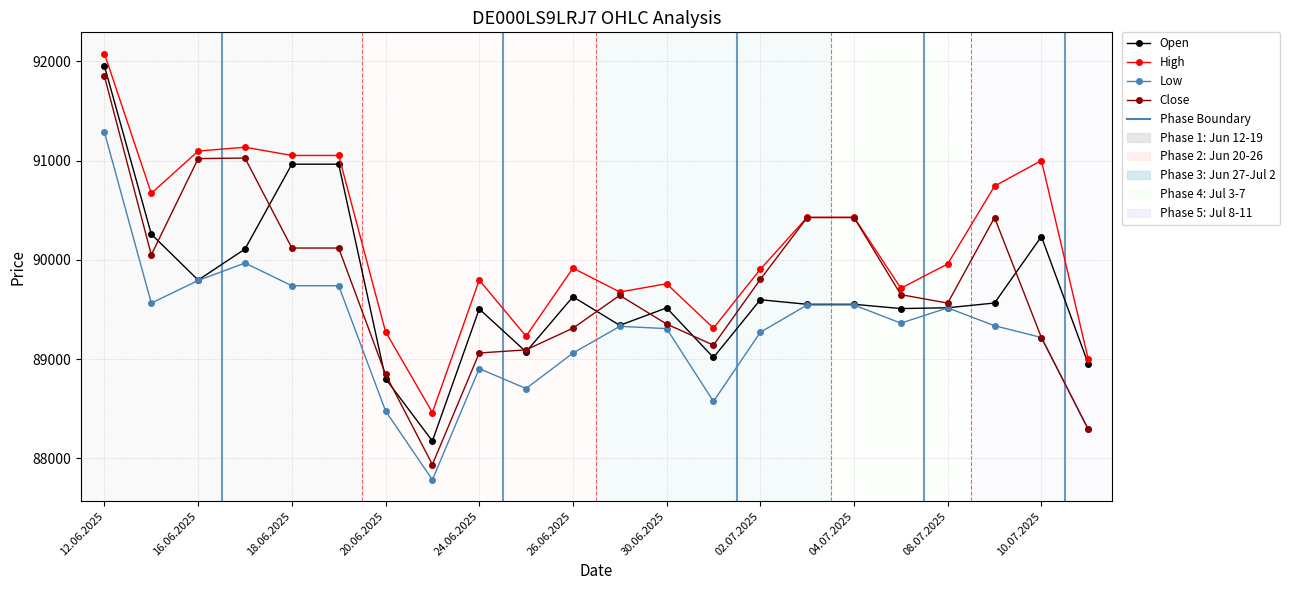

Which series has the largest total across all categories?

High